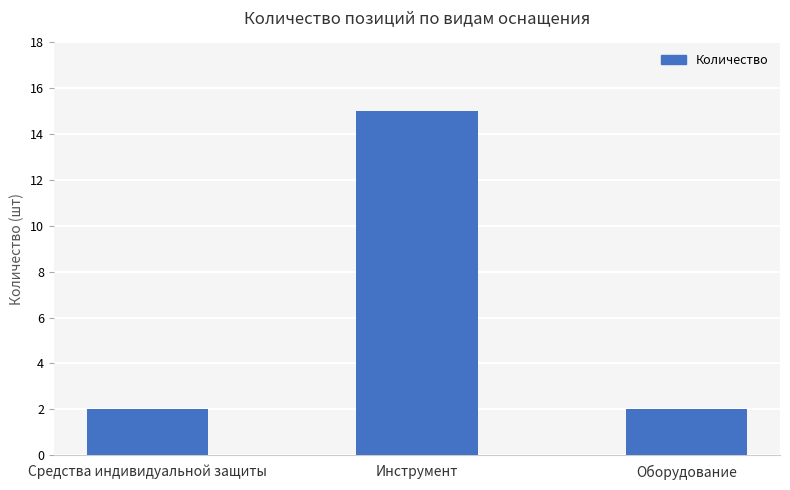

Are the bars grouped side by side (vs. stacked)?

No